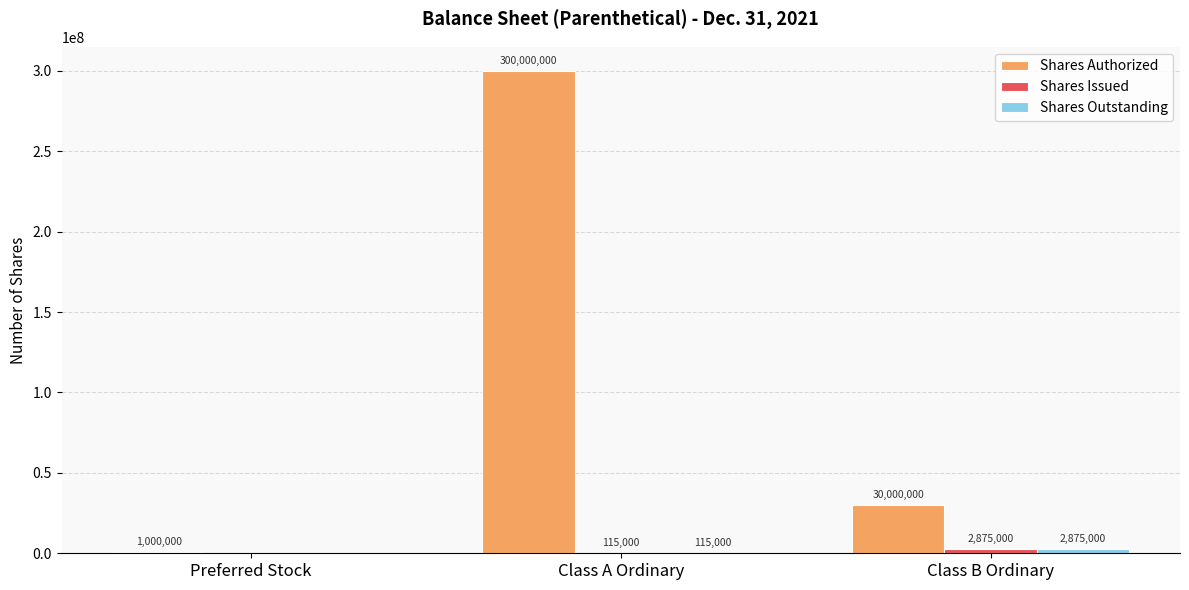

True or false: Shares Authorized has a value of 1000000 at Preferred Stock.

True